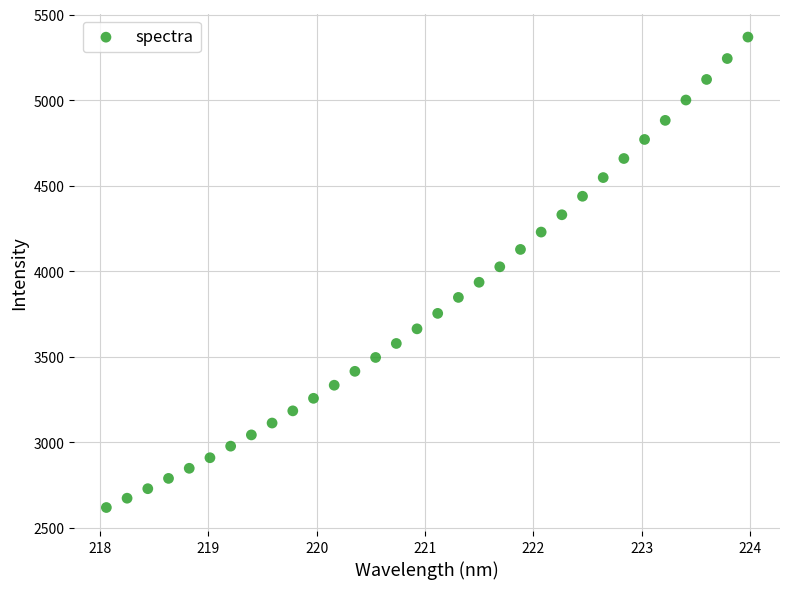

What is the range of Y values (max minus min)?

2749.2